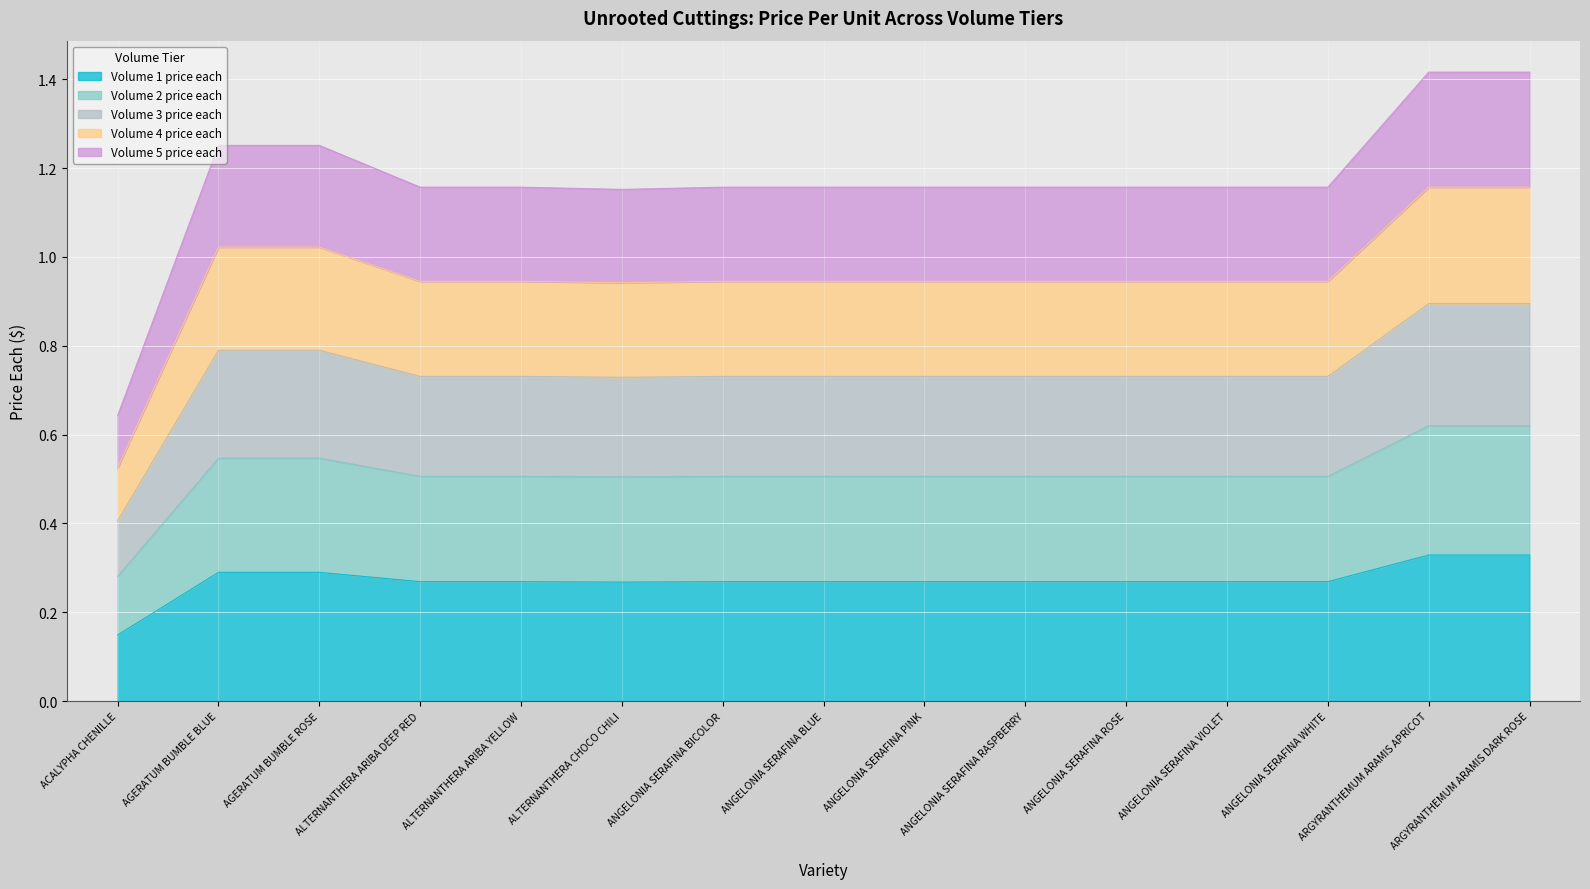

Is it true that Volume 3 price each equals 0.5 at ANGELONIA SERAFINA ROSE?

False